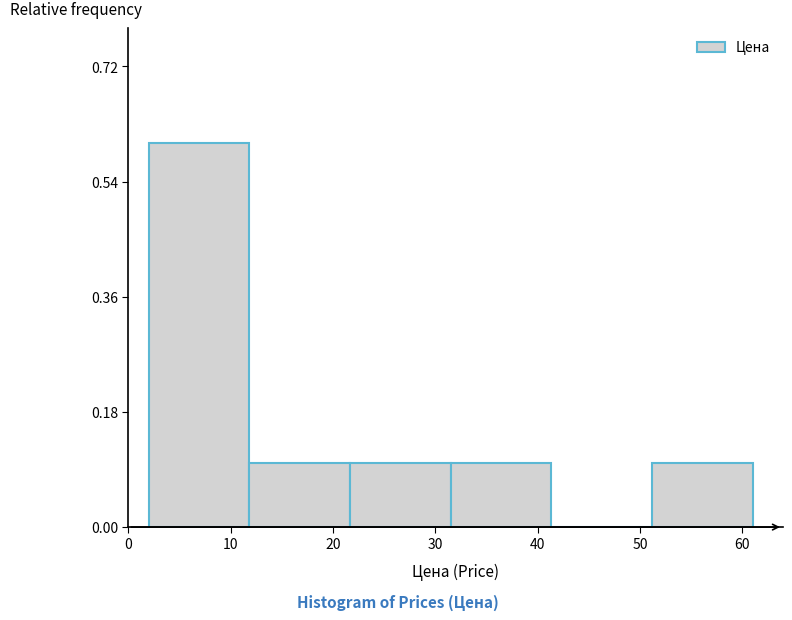

Reading left to right, transcribe this chart: for each bar, give the range it covers on the x-axis and its height. Neither the bar edges nor the heights are printed on the chart, so give them approximately, as read against the axes.

2 to 12: 0.6
12 to 22: 0.1
22 to 32: 0.1
32 to 41: 0.1
41 to 51: 0
51 to 61: 0.1